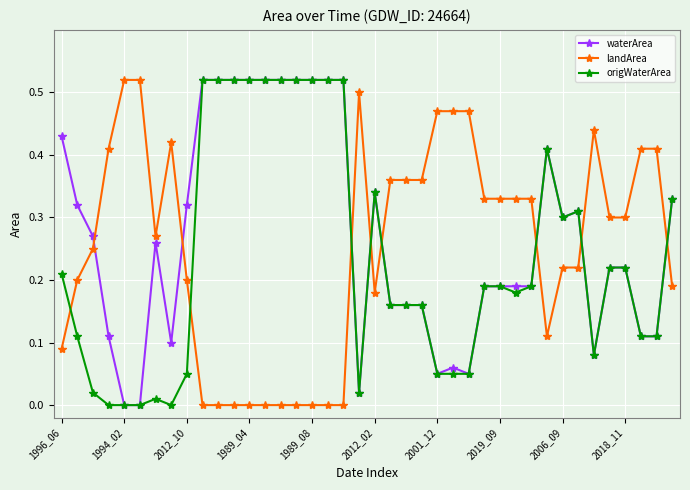

True or false: waterArea has more than 2 points higher than both neighbors.

True